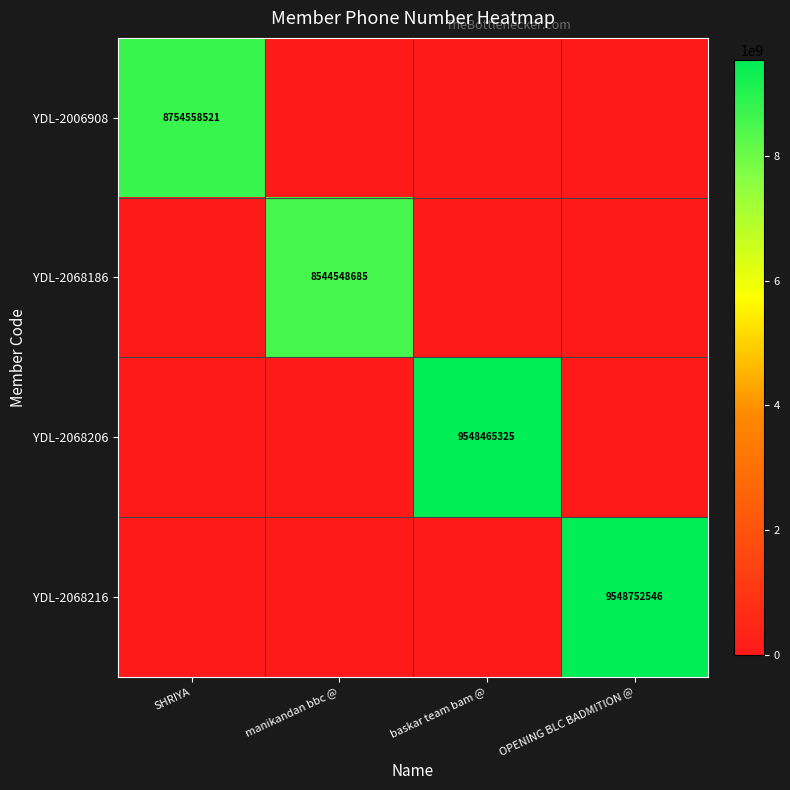

True or false: YDL-2068216 has a value of 9548752546 at OPENING BLC BADMITION @.

True